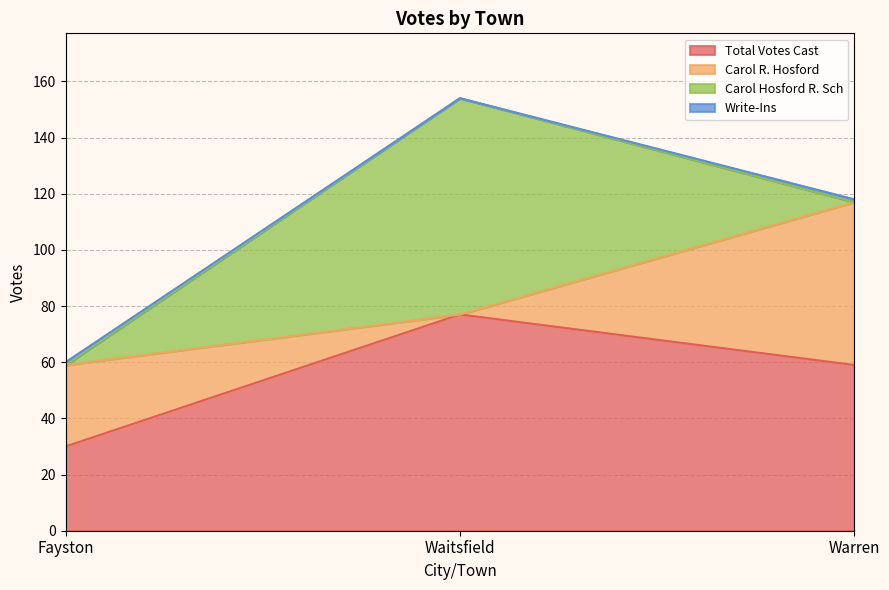

The value of Carol R. Hosford at Waitsfield is 0. True or false?

True